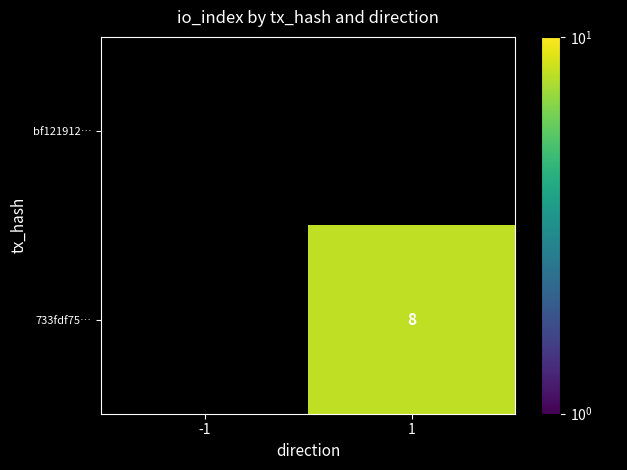

List the labels in order of bf121912… value, largest first.

-1, 1